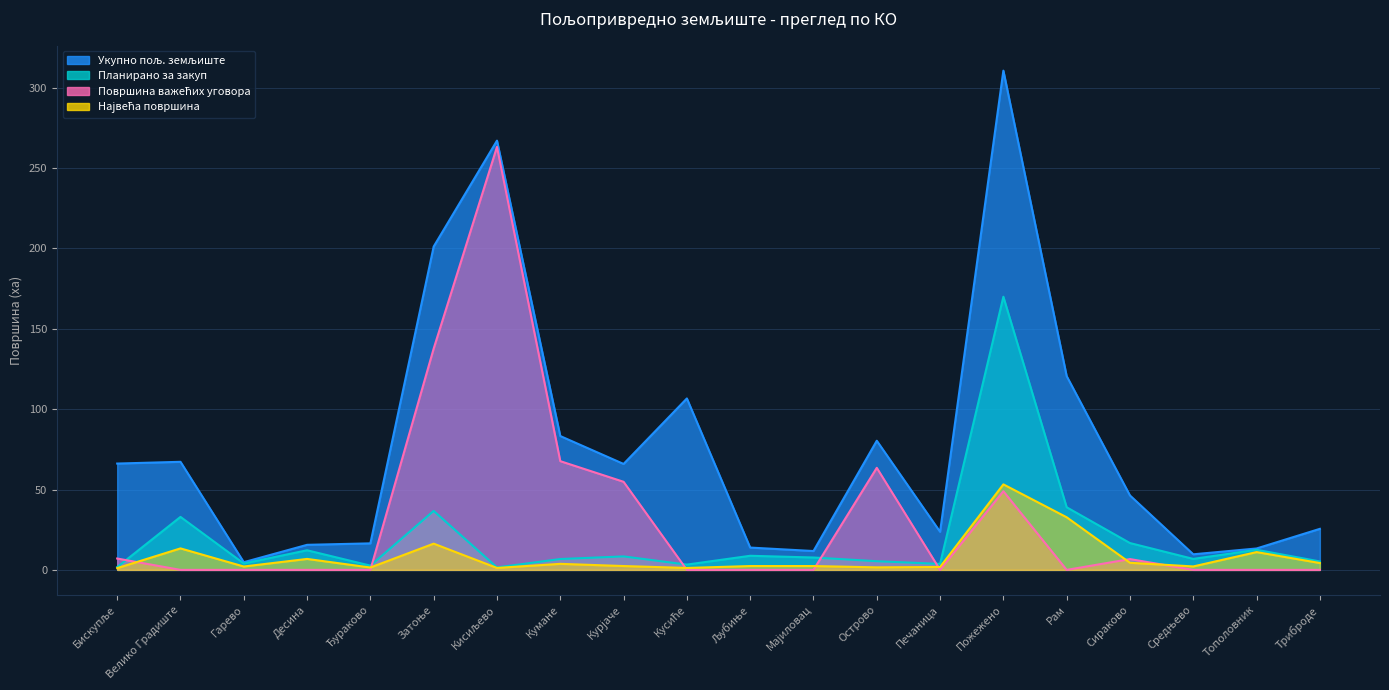

What is the difference between the maximum and minimum values in the Највећа површина series?

52.1